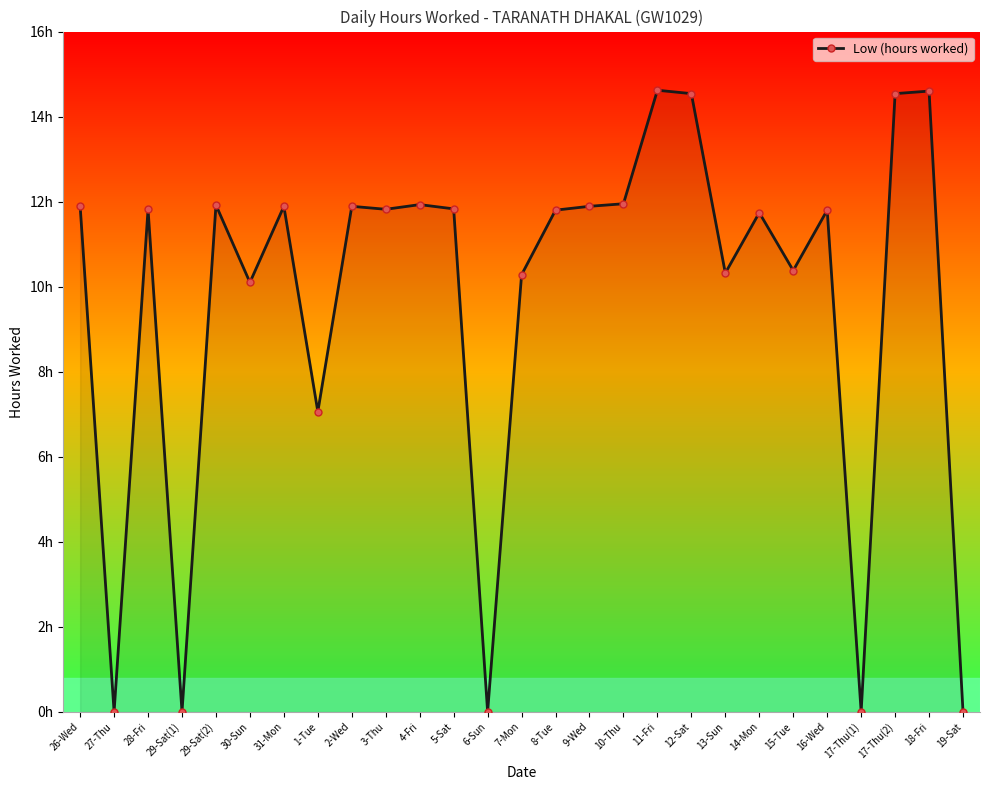

Does the chart have visible grid lines?

No